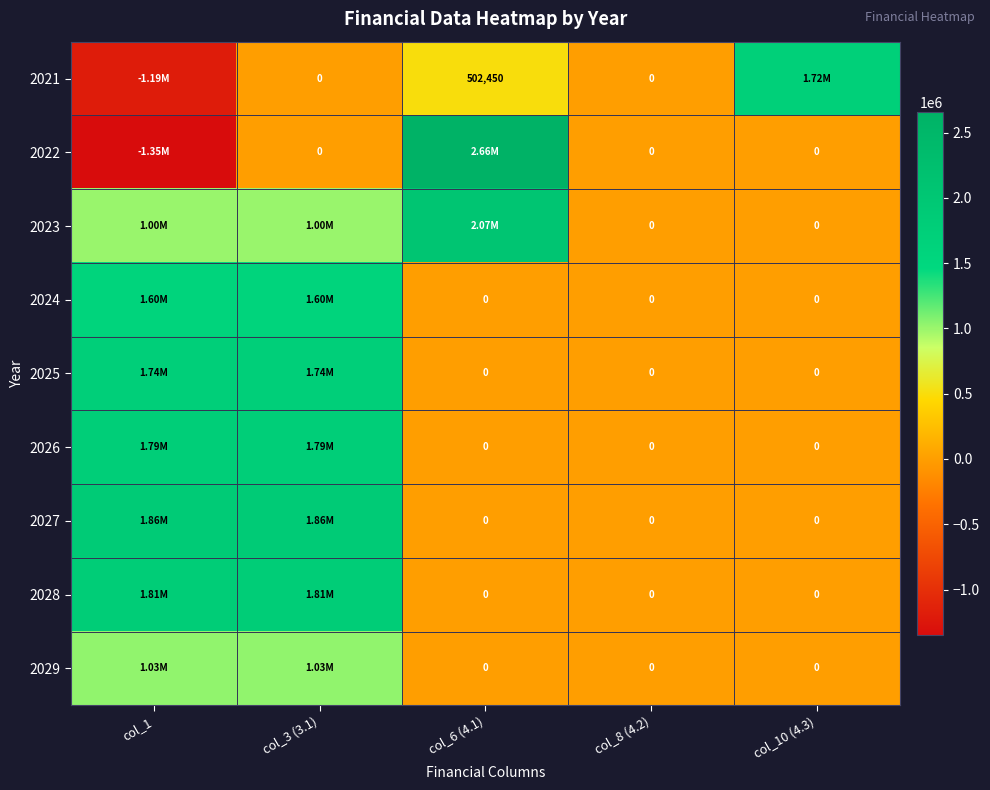

How many data points in 2021 are less than 0?

1